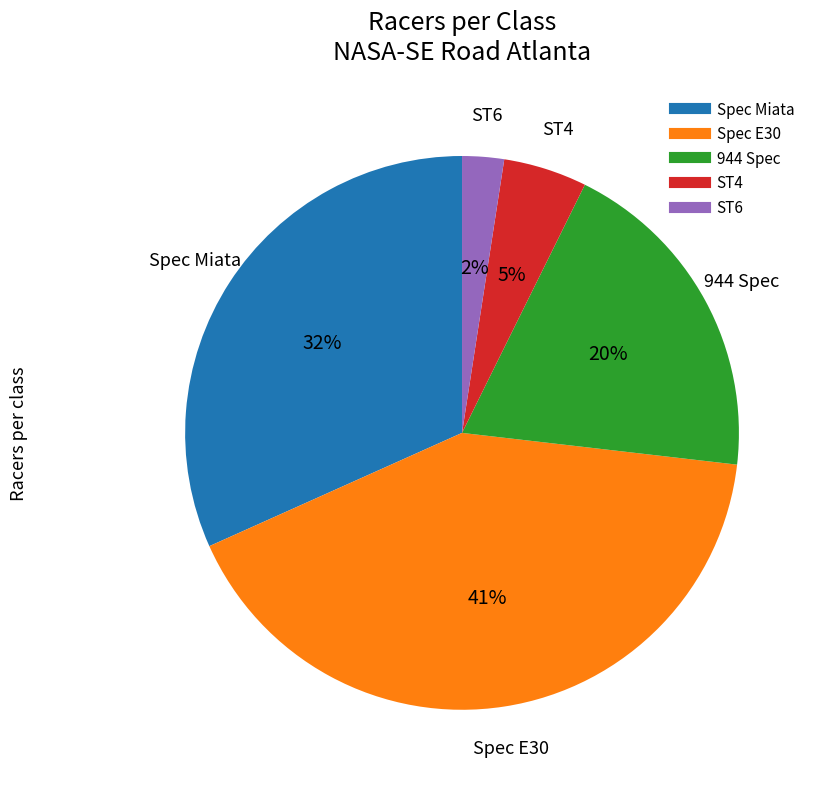

Which slice is the smallest?

ST6